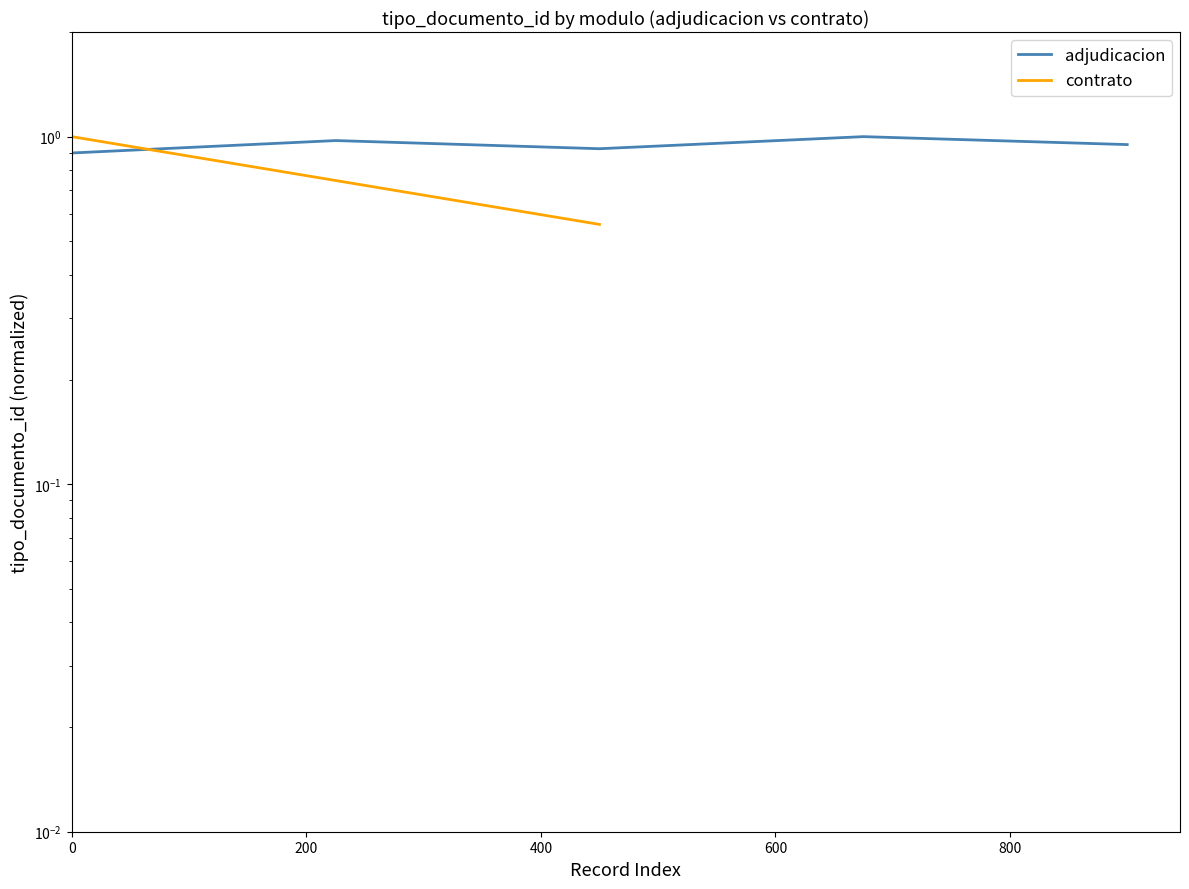

What is the sum of the values at 200 and 400?

1.9